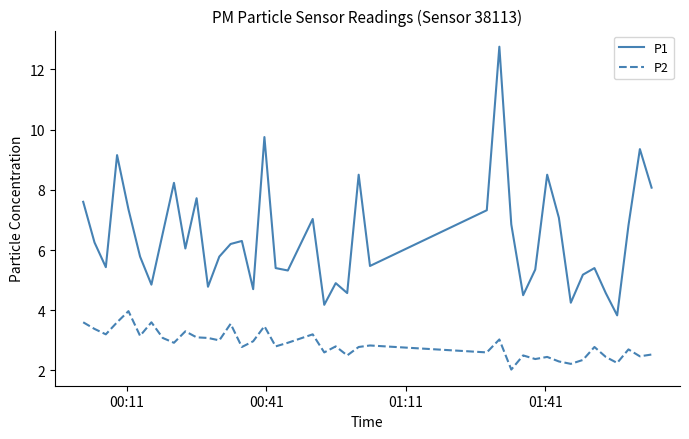

Which series has the largest range (max minus min)?

P1